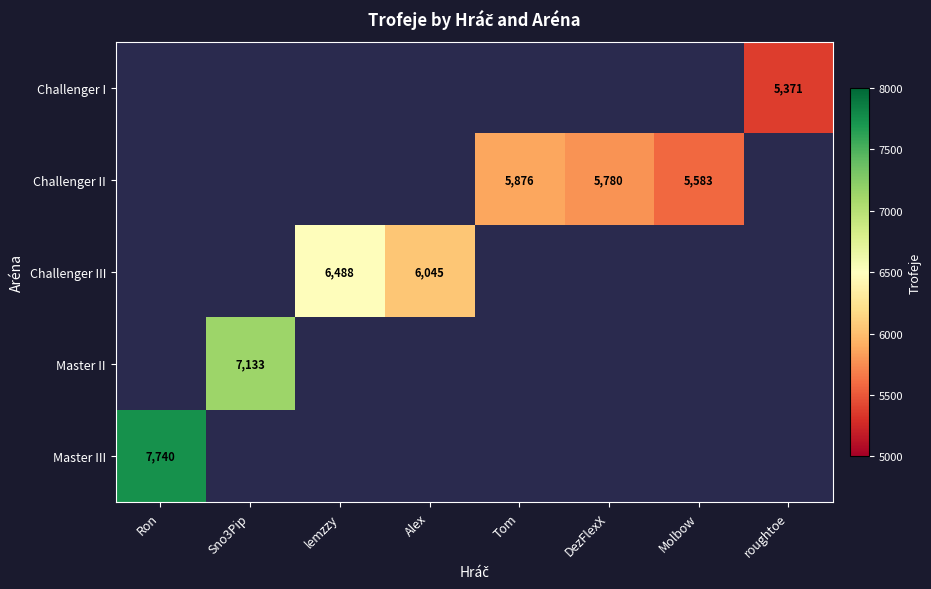

The value of Challenger II at Molbow is 5583. True or false?

True